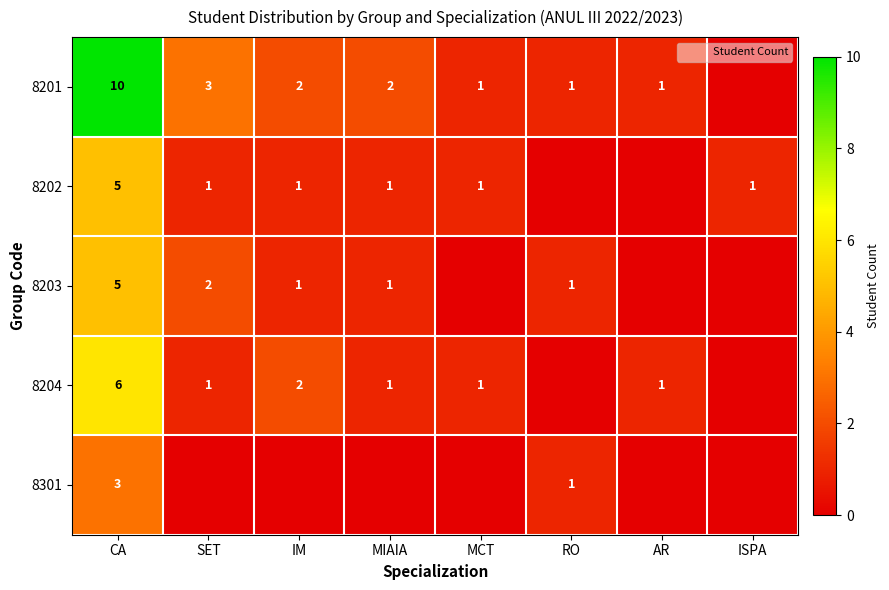

At which category is the sum across all series the highest?

CA